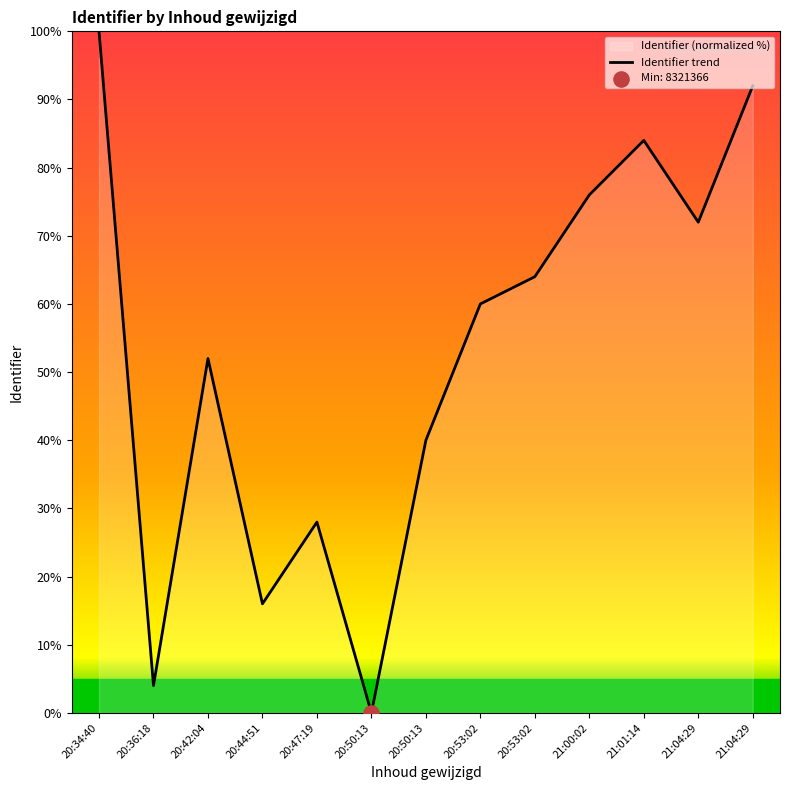

What is the change in value from 20:50:13 to 21:04:29?

+92